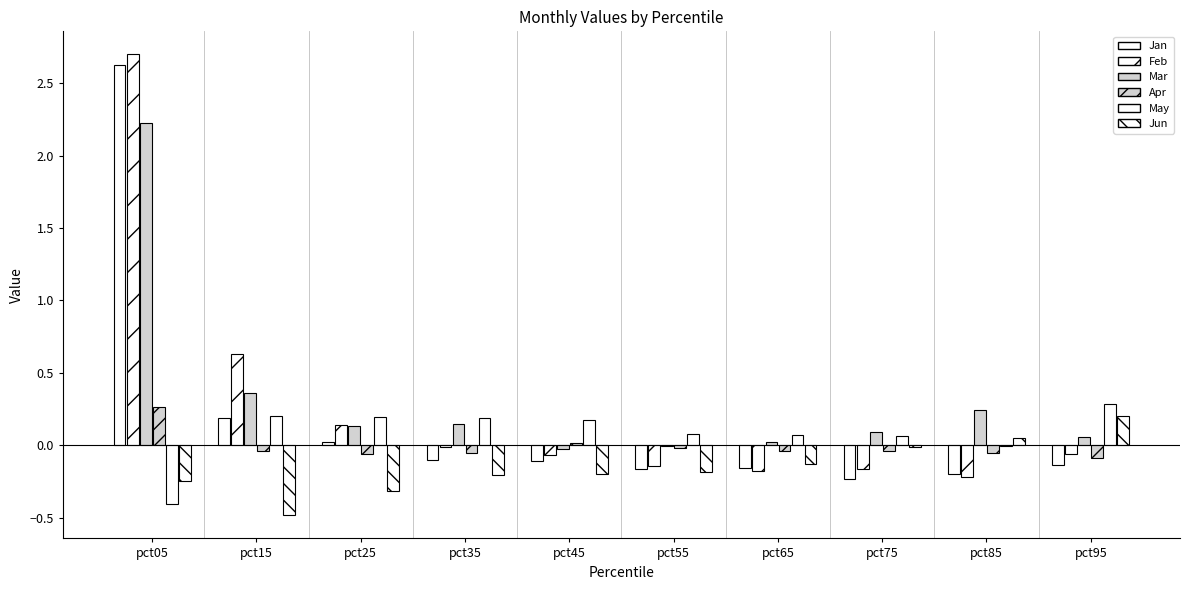

How many series are shown in this chart?

6